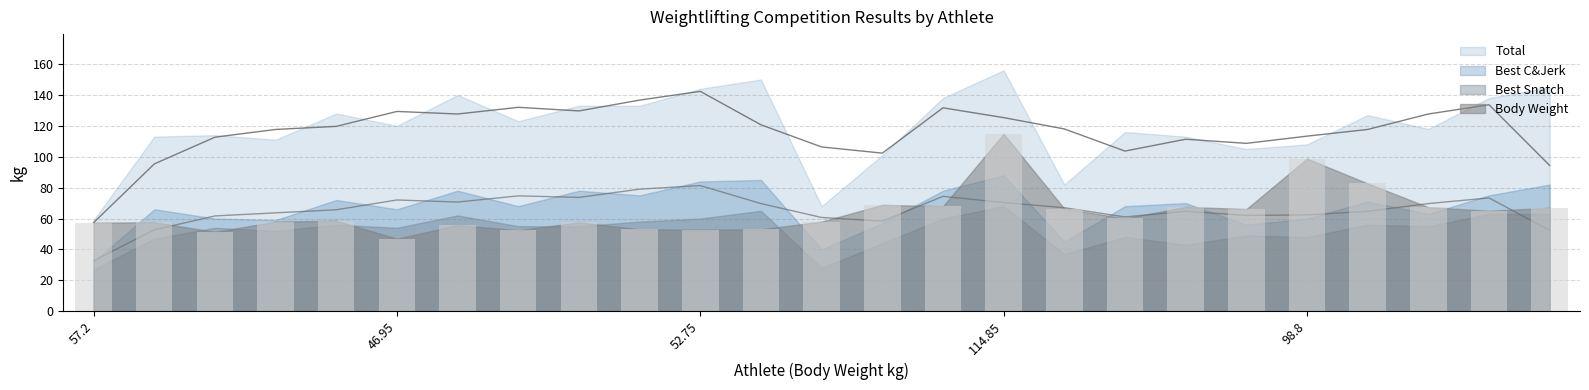

What is the value of the Body Weight bar at the 14th from the left?

68.8